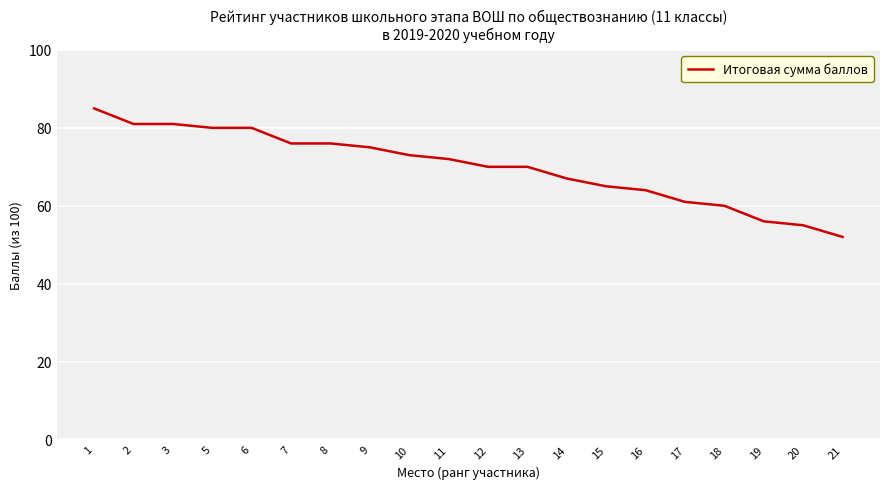

The chart shows a value of 81 at 2. True or false?

True